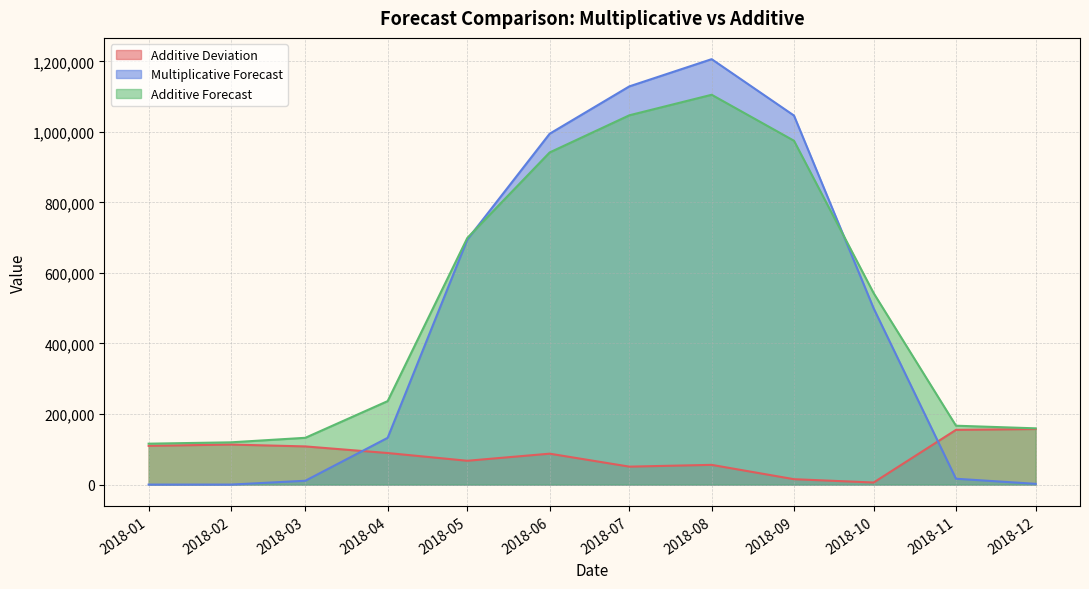

The value of Multiplicative Forecast at 2018-08 is 1206122.2. True or false?

True